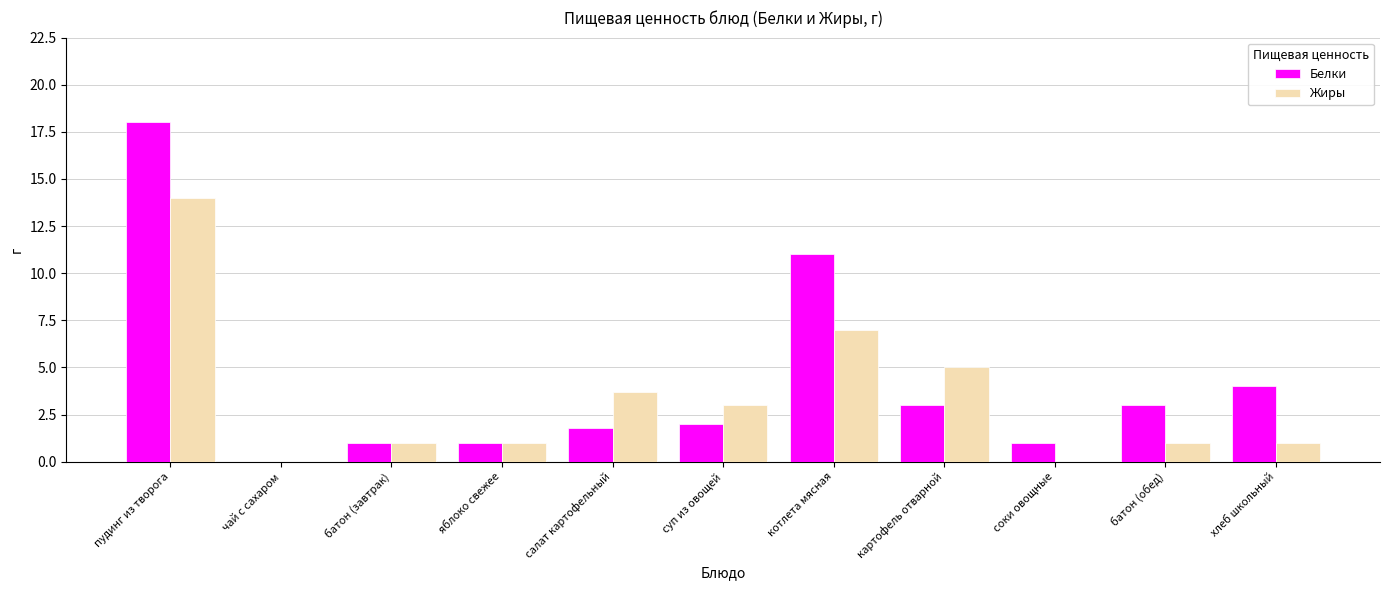

What are all the series names shown in the legend?

Белки, Жиры